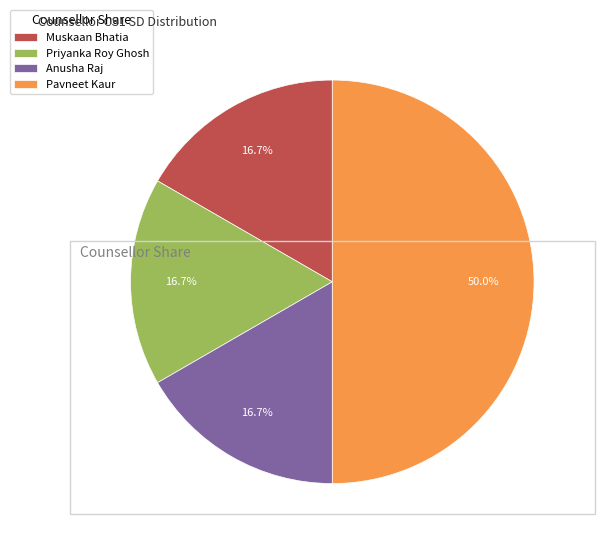

To the nearest percent, what portion does Muskaan Bhatia represent?

17%